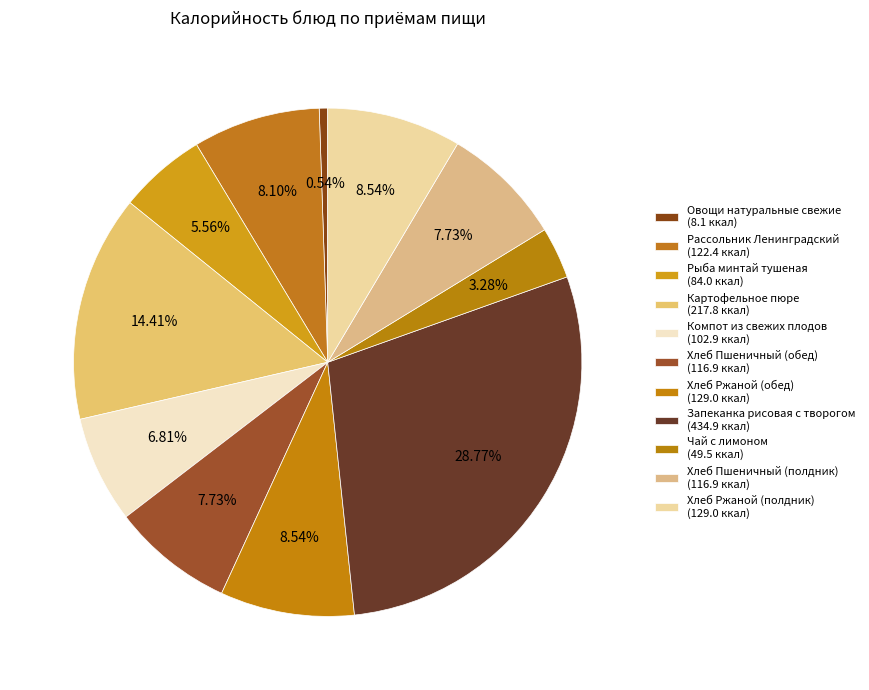

What percentage is the Хлеб Ржаной (обед) slice, to the nearest percent?

9%